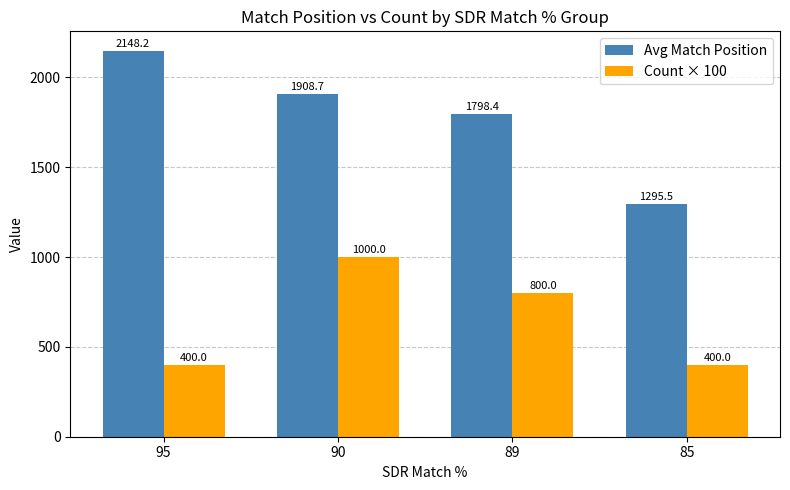

What value does the Count × 100 series have at 85?

400.0